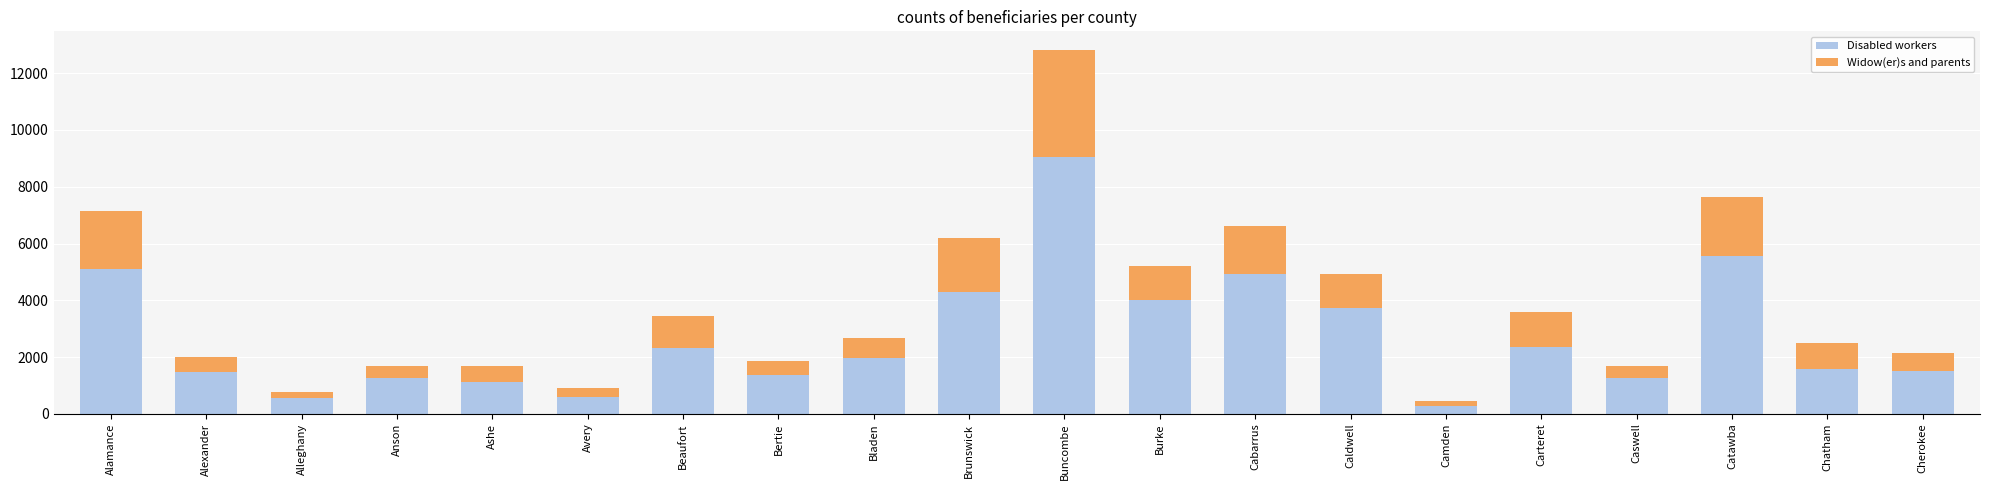

Does the chart contain stacked bars?

Yes